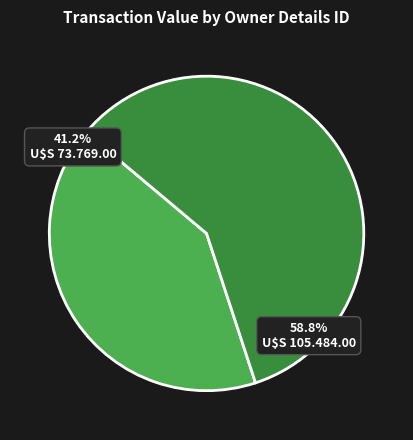

Does 36 account for over 50% of the chart?

No